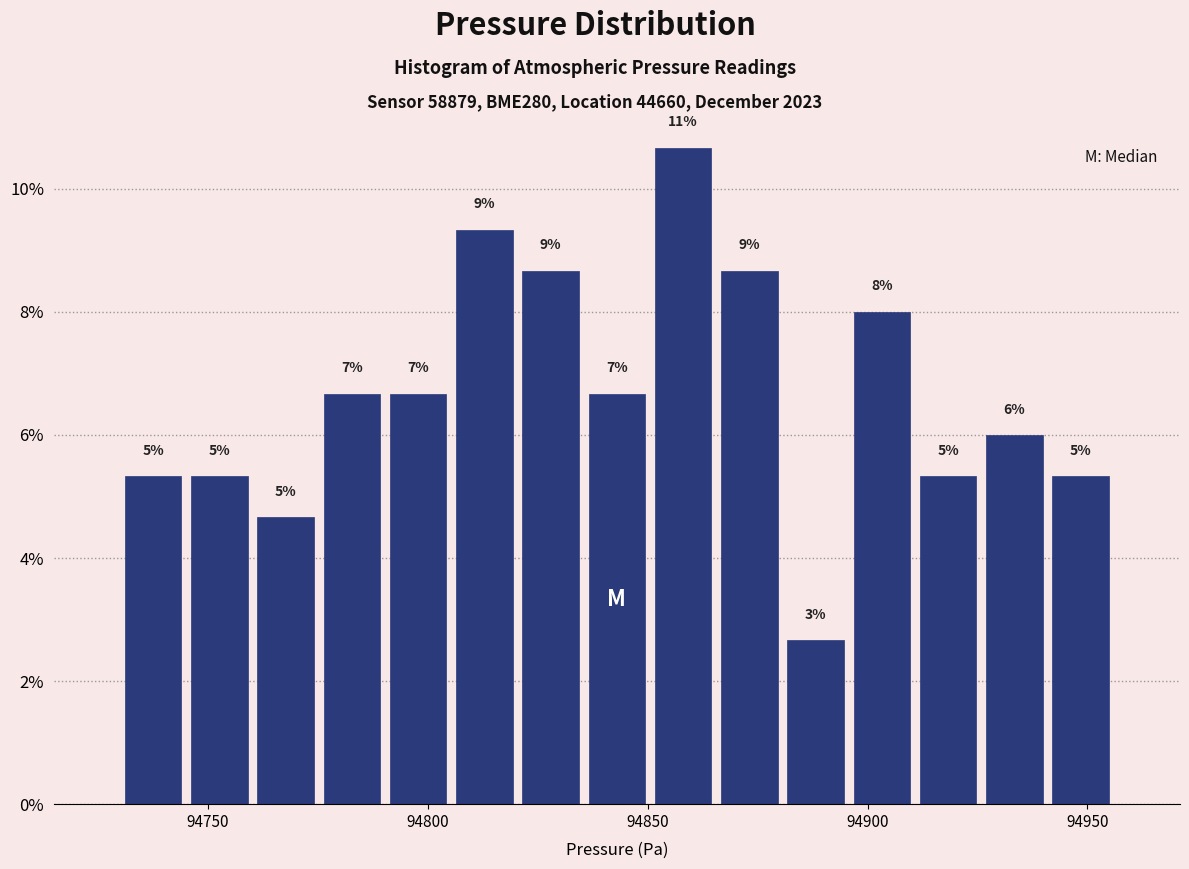

Read against the x-axis, roughly where is the centre of the tallest bar?

94860